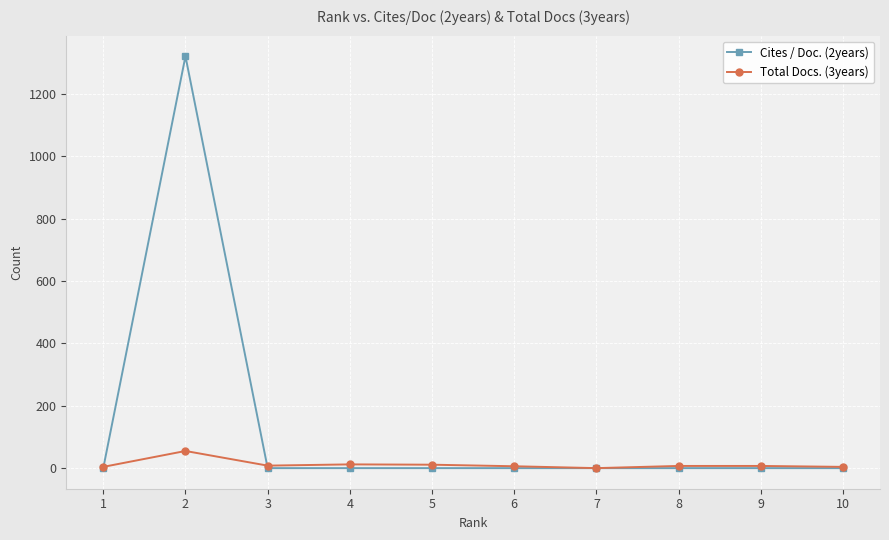

Is it true that Cites / Doc. (2years) equals -517 at 4?

False